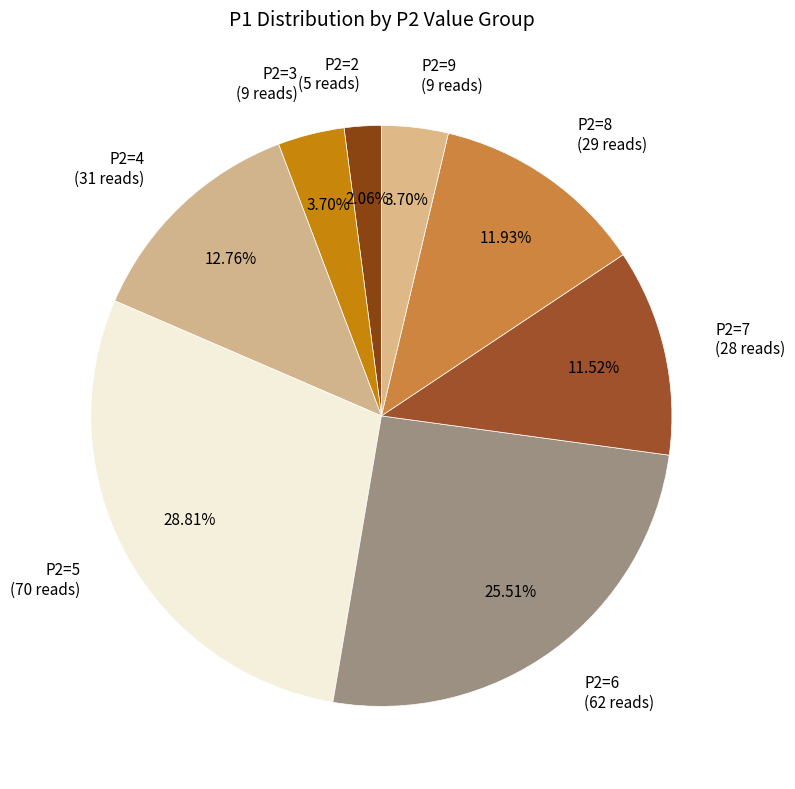

Does P2=2 (5 reads) account for over 50% of the chart?

No